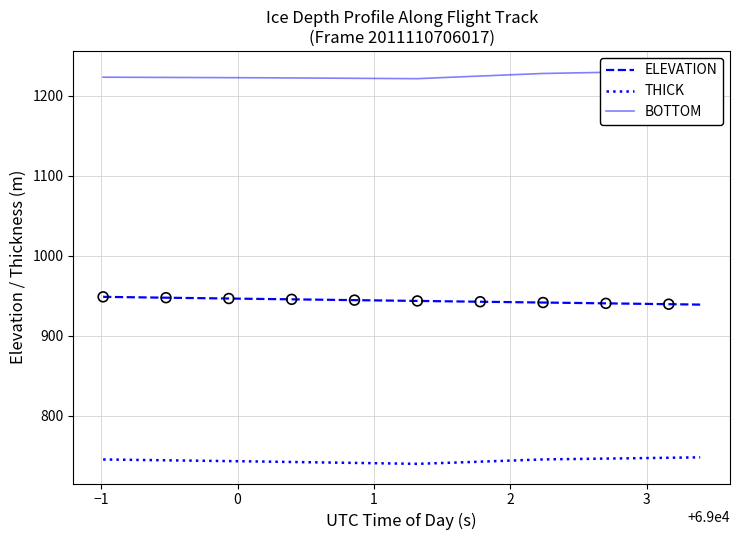

What is the lowest value of the THICK series?

739.7